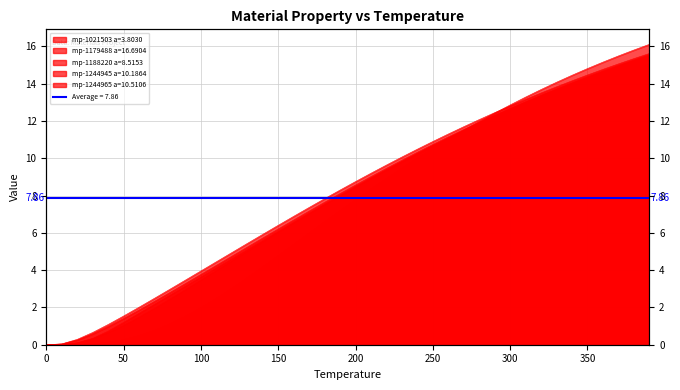

At which label does mp-1244945 a=10.1864 first exceed 8?

190